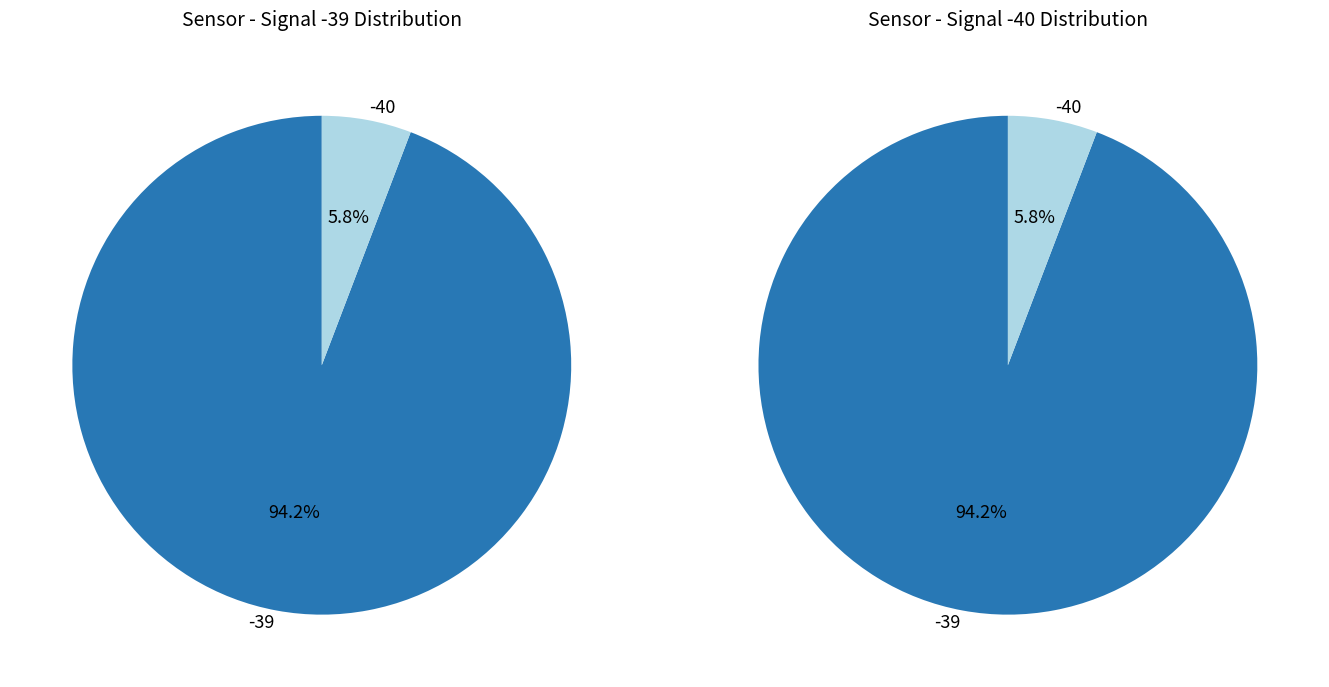

What percentage do Signal -39 and Signal -40 together represent?

100.0%